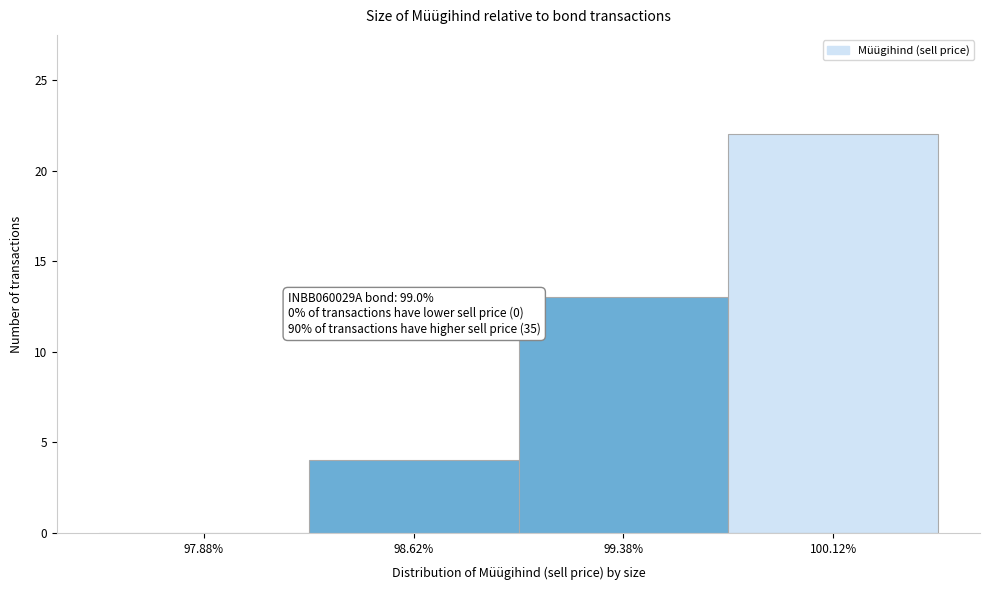

Over which range of the x-axis is the bar tallest?

99.75 to 100.50